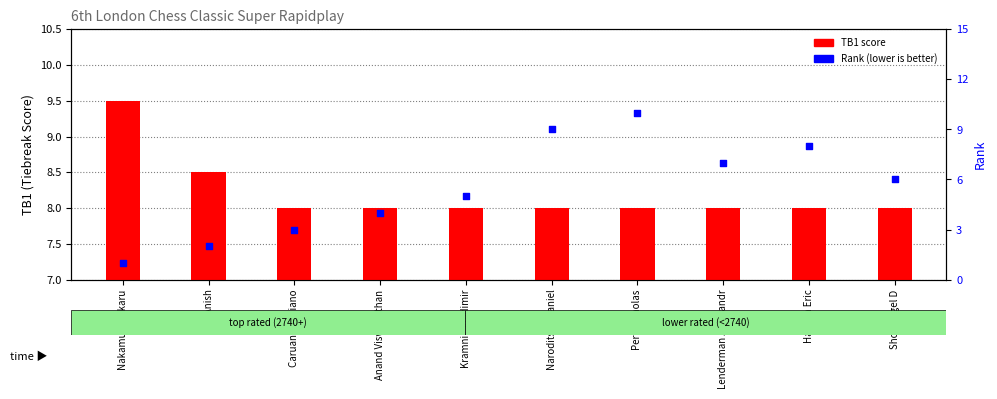

What are all the series names shown in the legend?

TB1 score, Rank